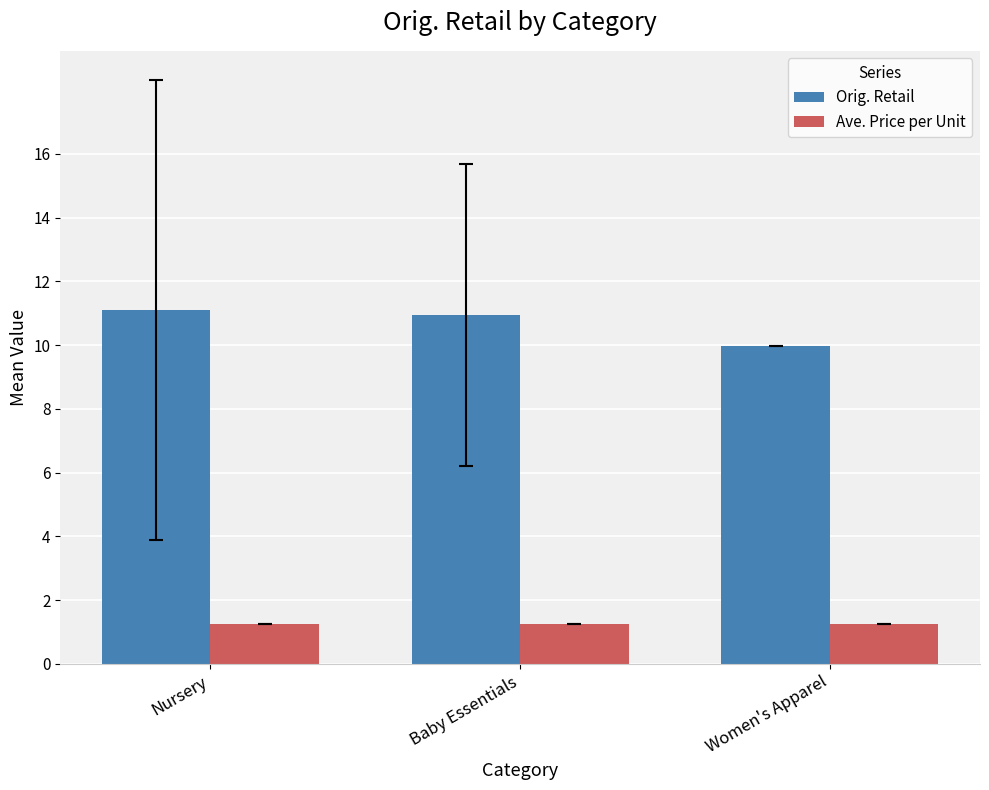

Which series has the widest spread of values?

Orig. Retail